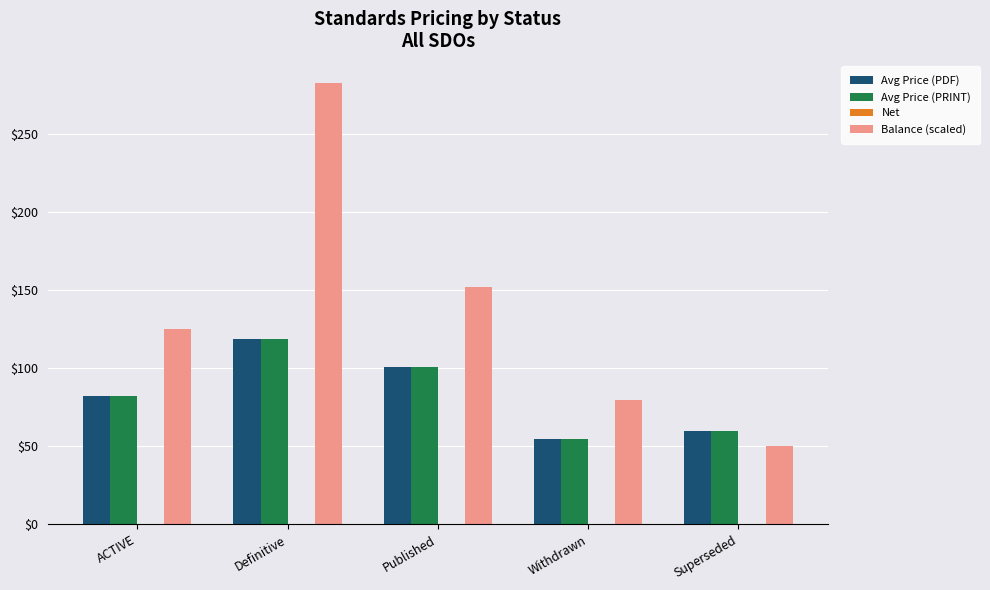

Rank the categories by Balance (scaled) value from highest to lowest.

Definitive, Published, ACTIVE, Withdrawn, Superseded